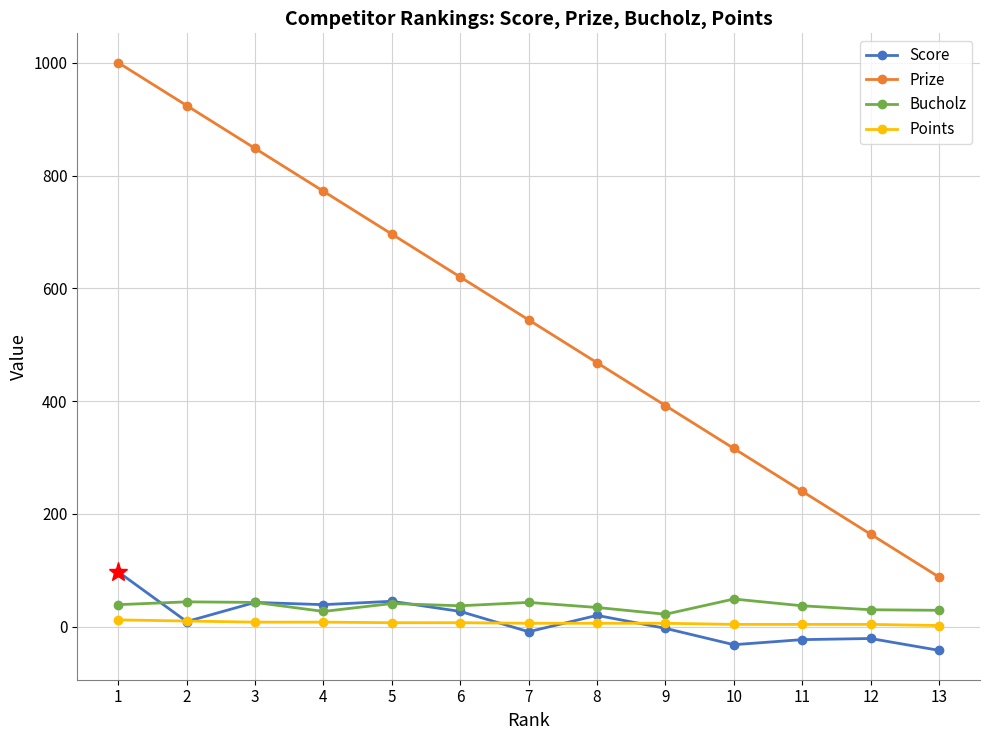

Which series has the largest range (max minus min)?

Prize